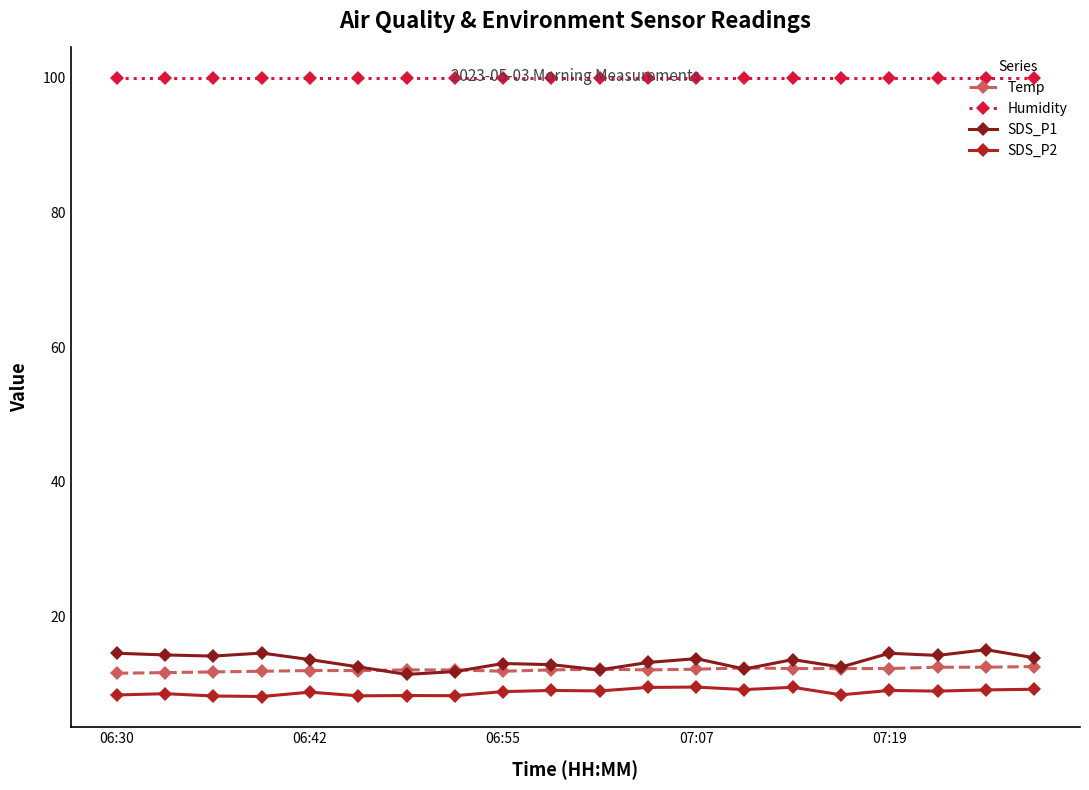

What is the smallest value displayed?

8.2